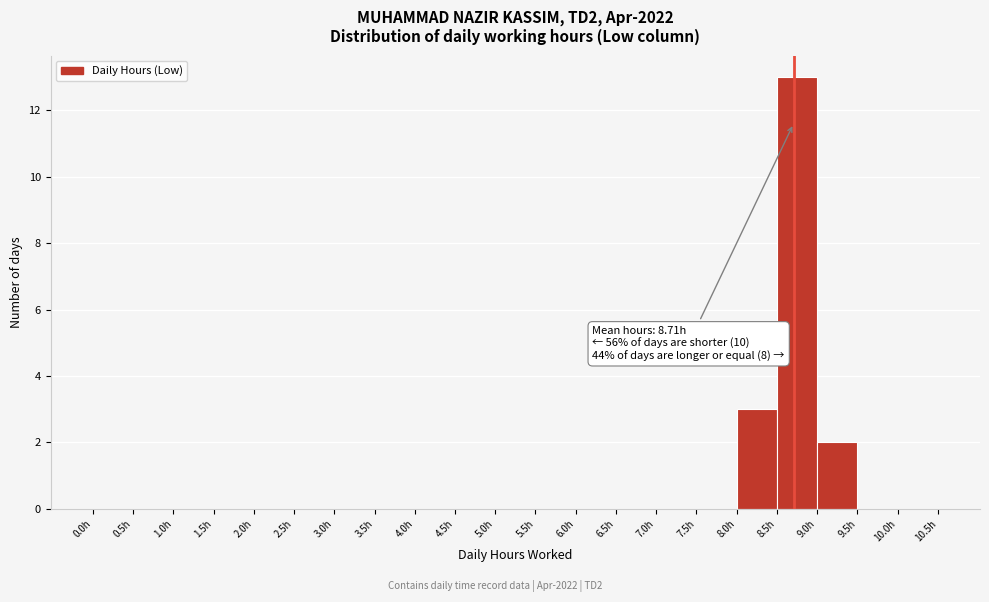

Over which range of the x-axis is the bar tallest?

8.5 to 9.0